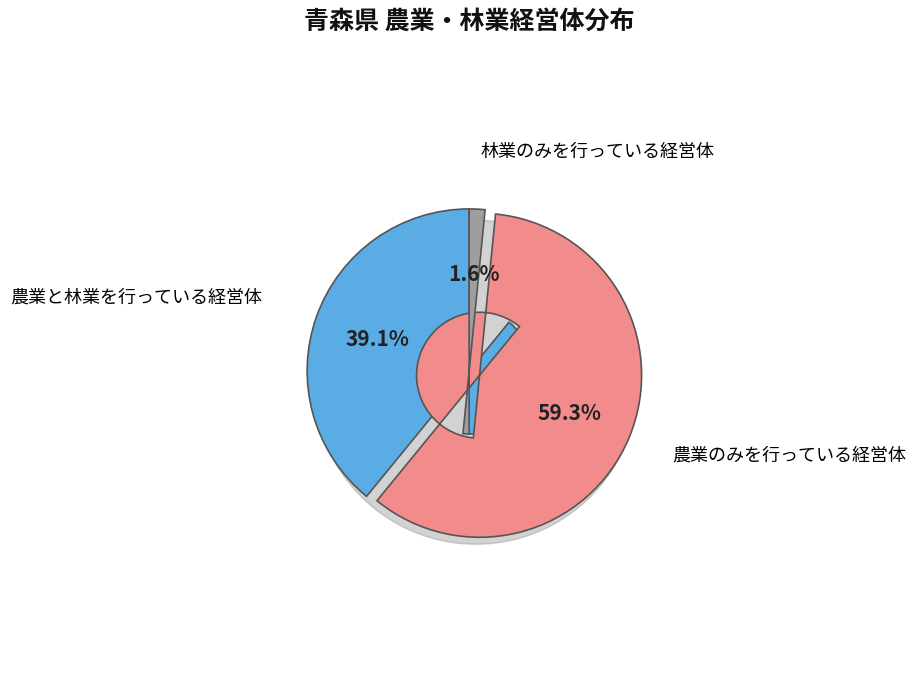

Combined, do 農業のみを行っている経営体 and 林業のみを行っている経営体 account for over 50%?

Yes